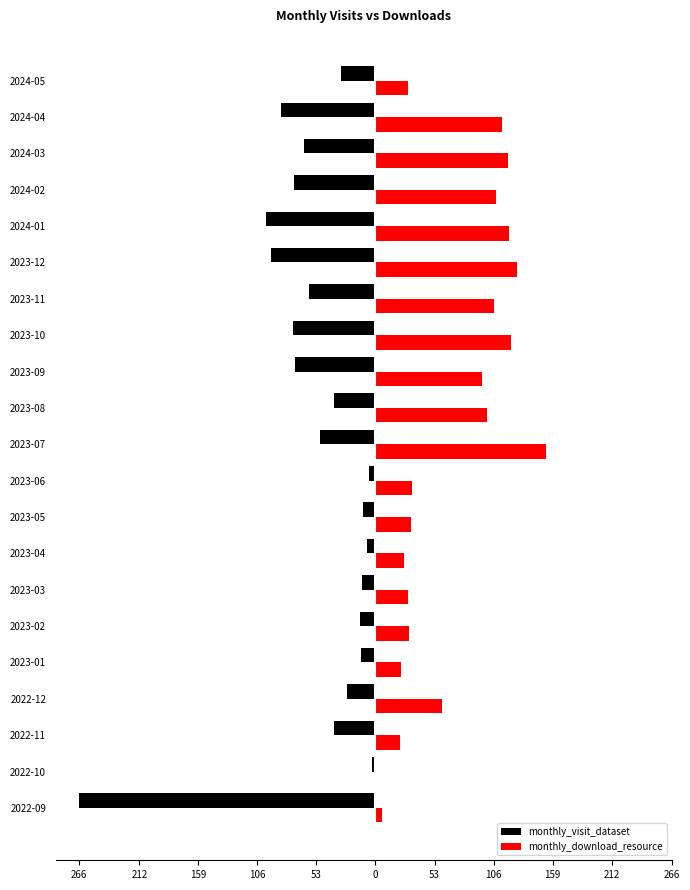

What are all the series names shown in the legend?

monthly_visit_dataset, monthly_download_resource